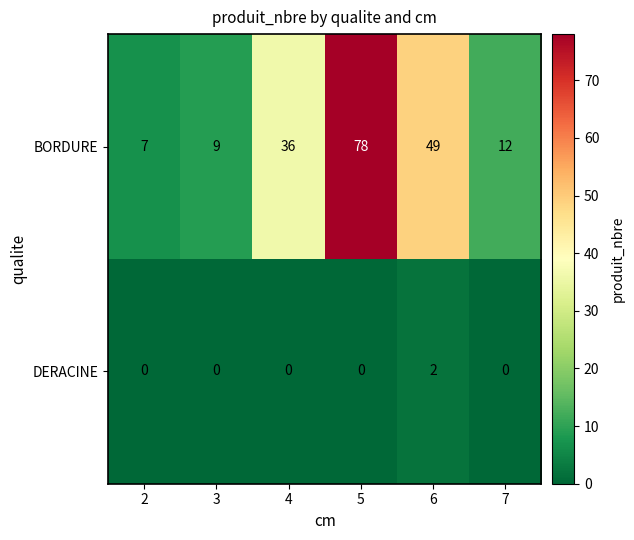

How many data points does each series have?

6